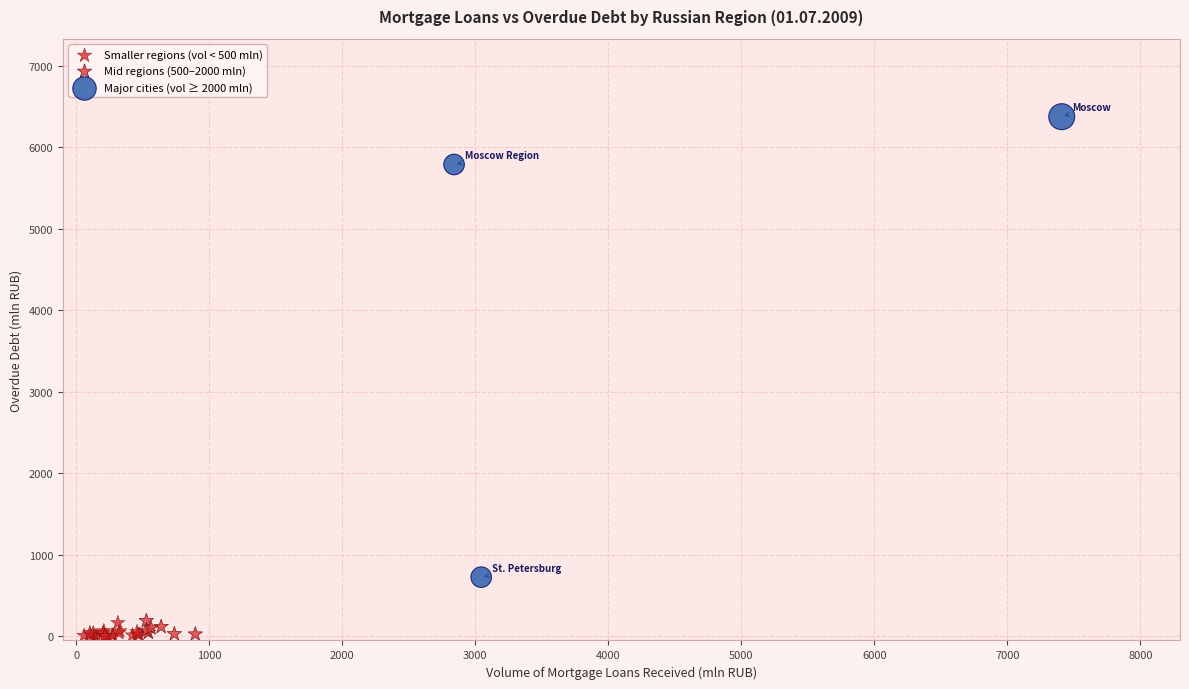

Which series has the widest spread of Y values?

Major cities (vol ≥ 2000 mln)